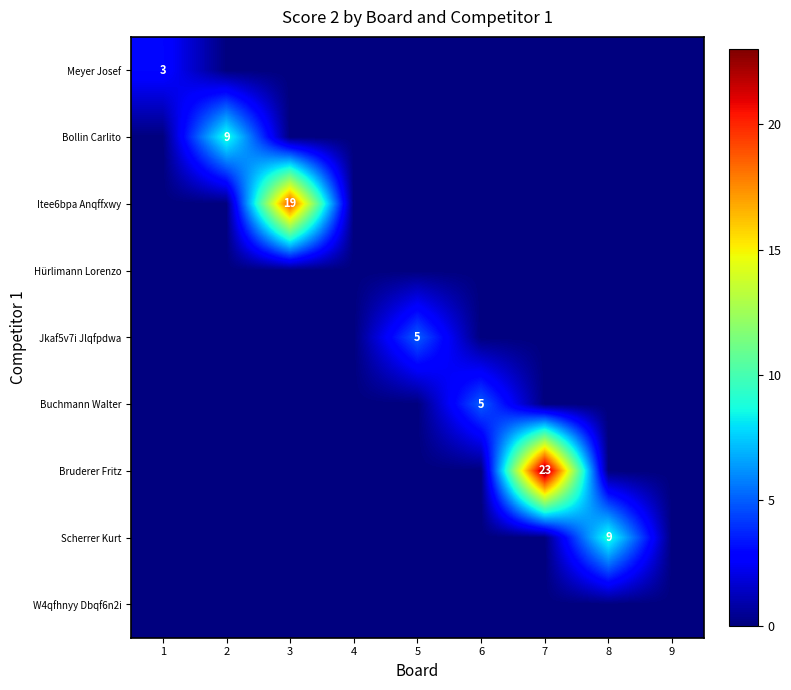

What is the spread (max minus min) of values at 6?

5